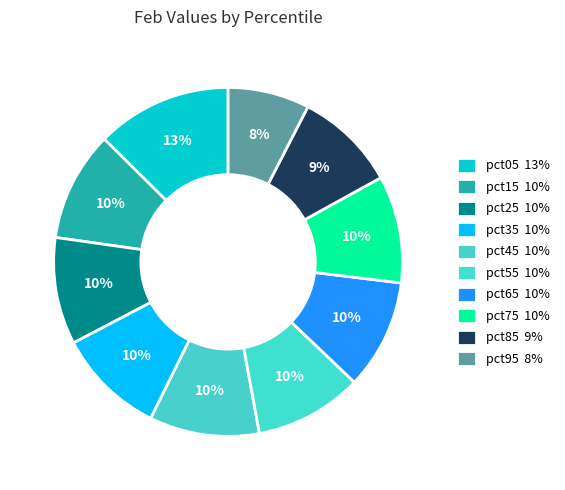

Does pct25 represent more than half of the total?

No